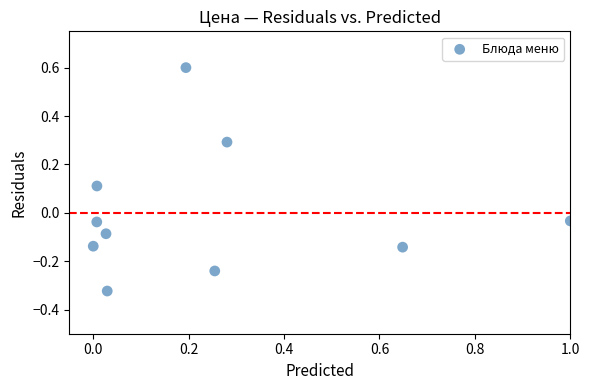

What is the range of Y values (max minus min)?

0.9